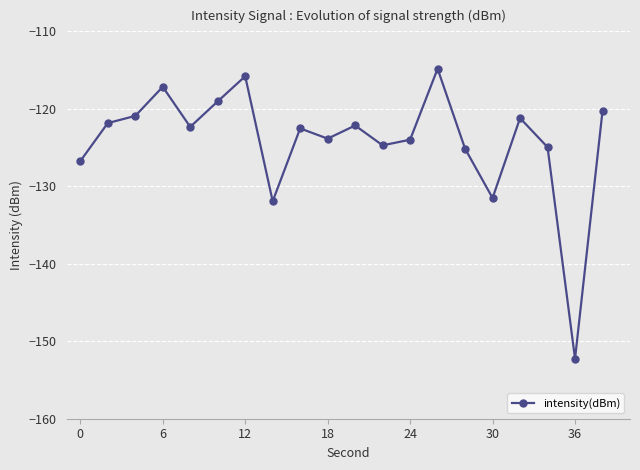

How many data points does each series have?

20